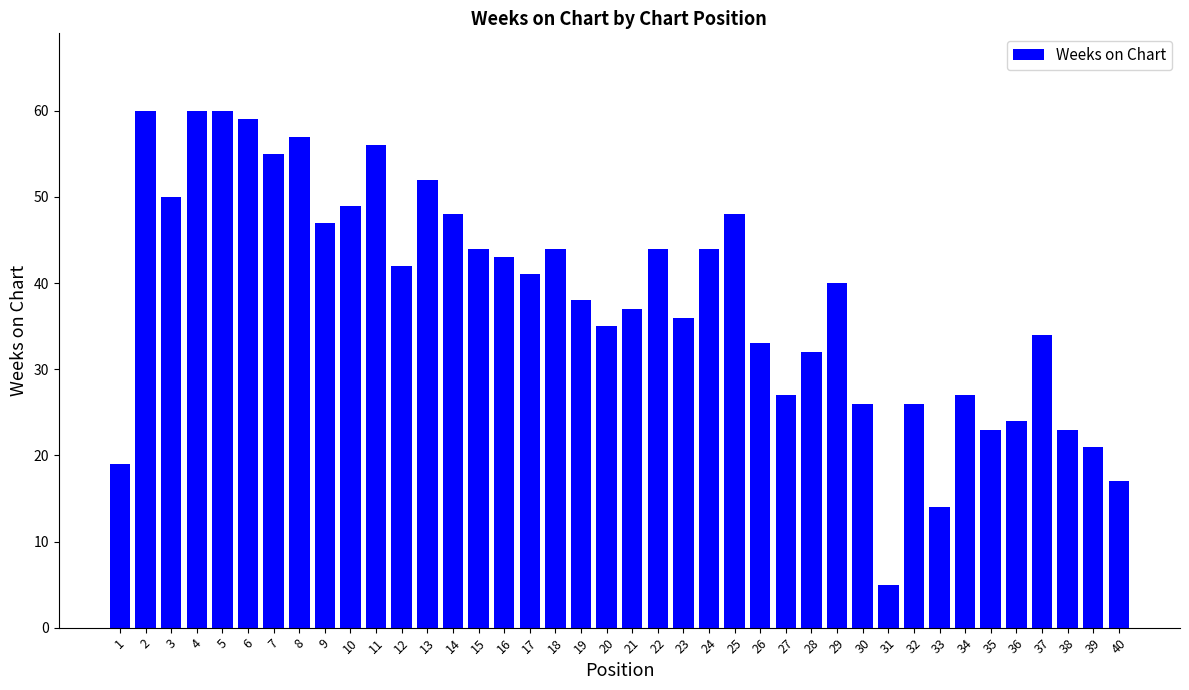

Which label corresponds to the smallest value in the chart?

31